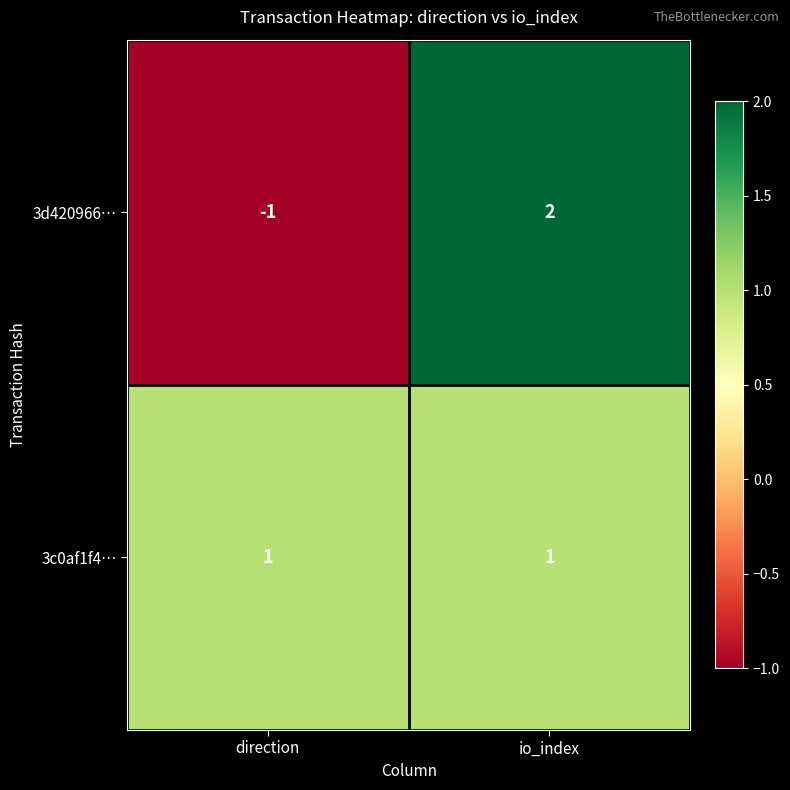

The 3c0af1f4… series shows 1 at direction. True or false?

True